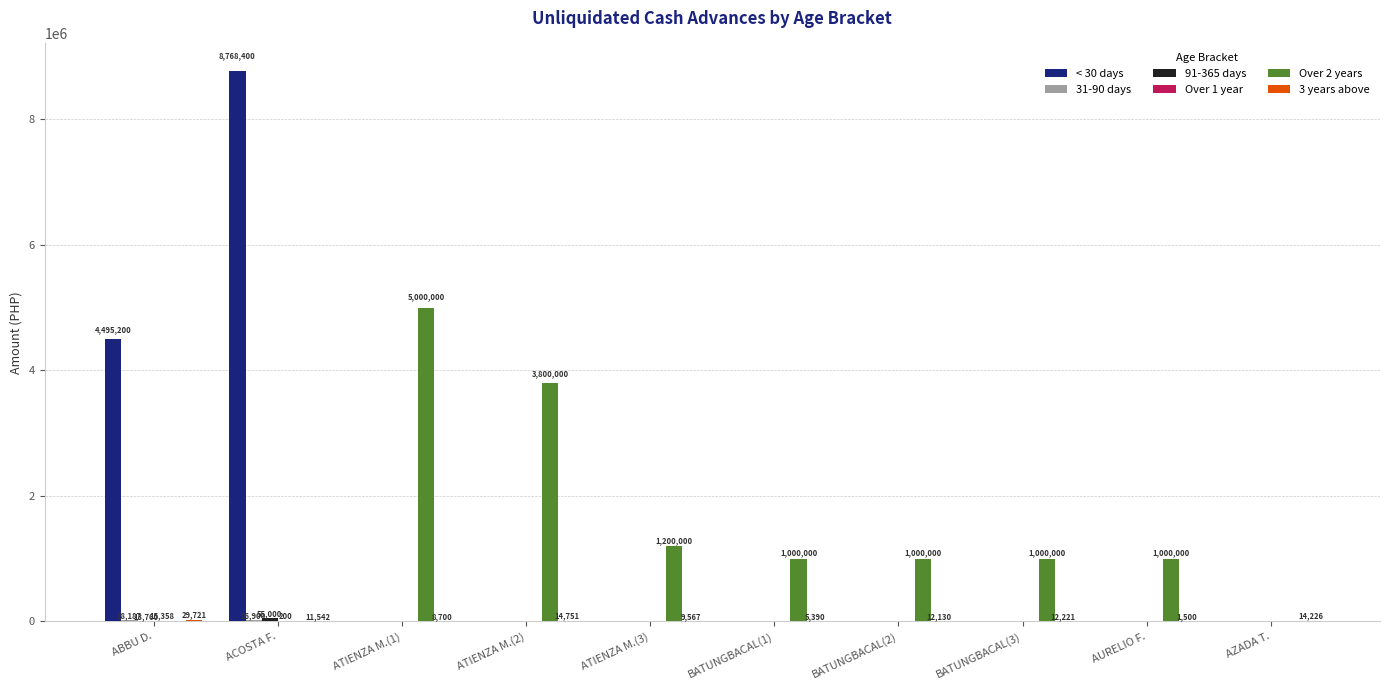

Is it true that Over 2 years equals 1000000 at AURELIO F.?

True